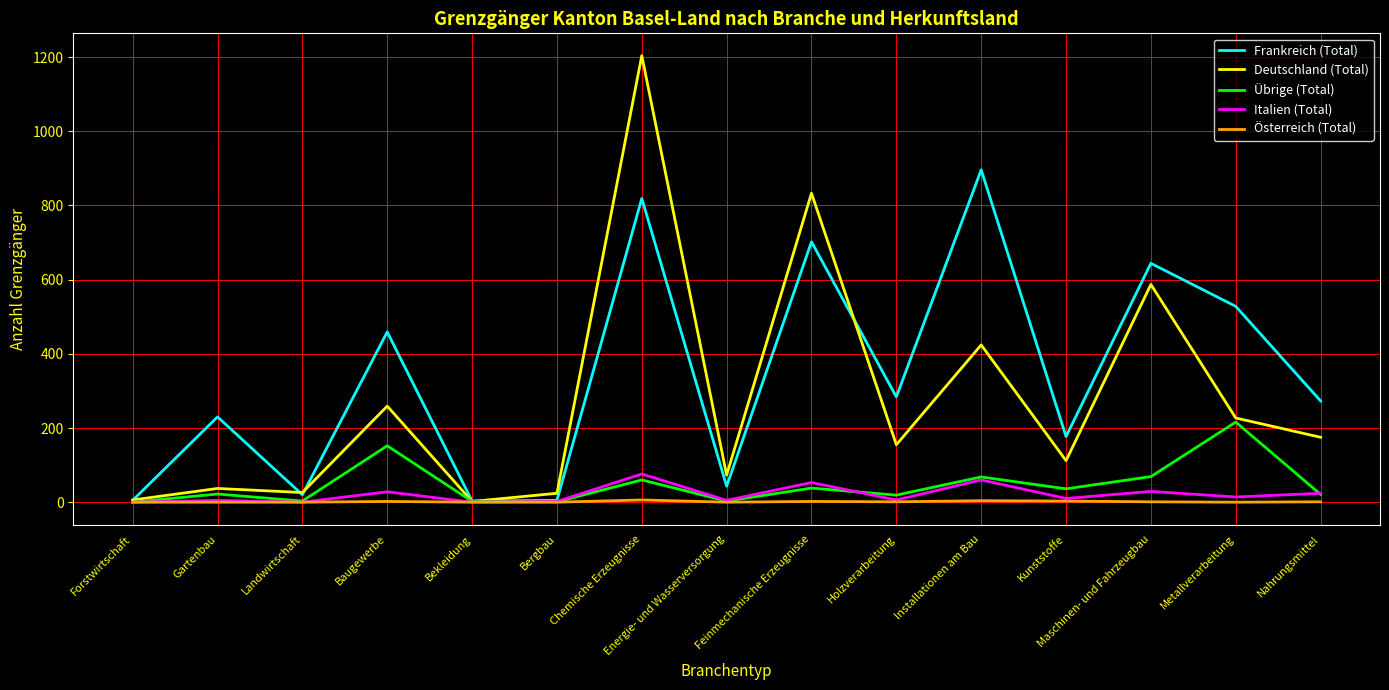

At which category is the sum across all series the highest?

Chemische Erzeugnisse